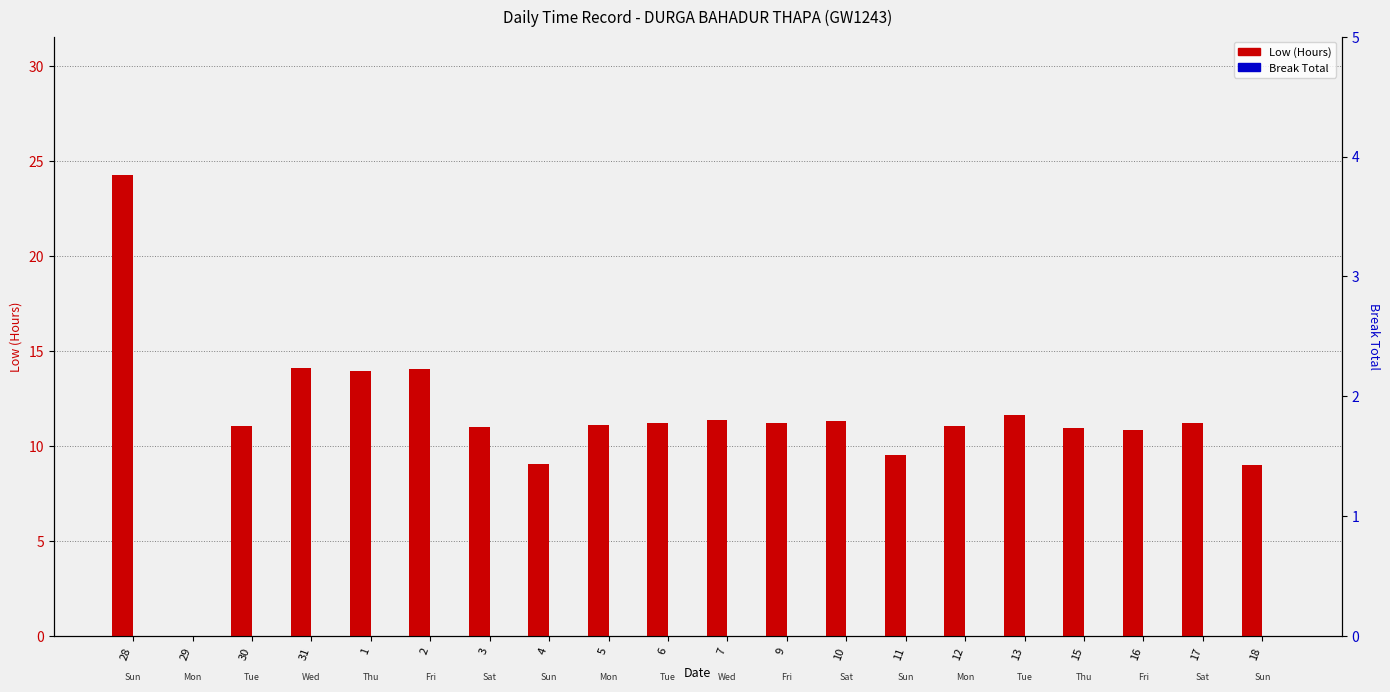

What is the value of the Low (Hours) bar at the 19th from the left?

11.2